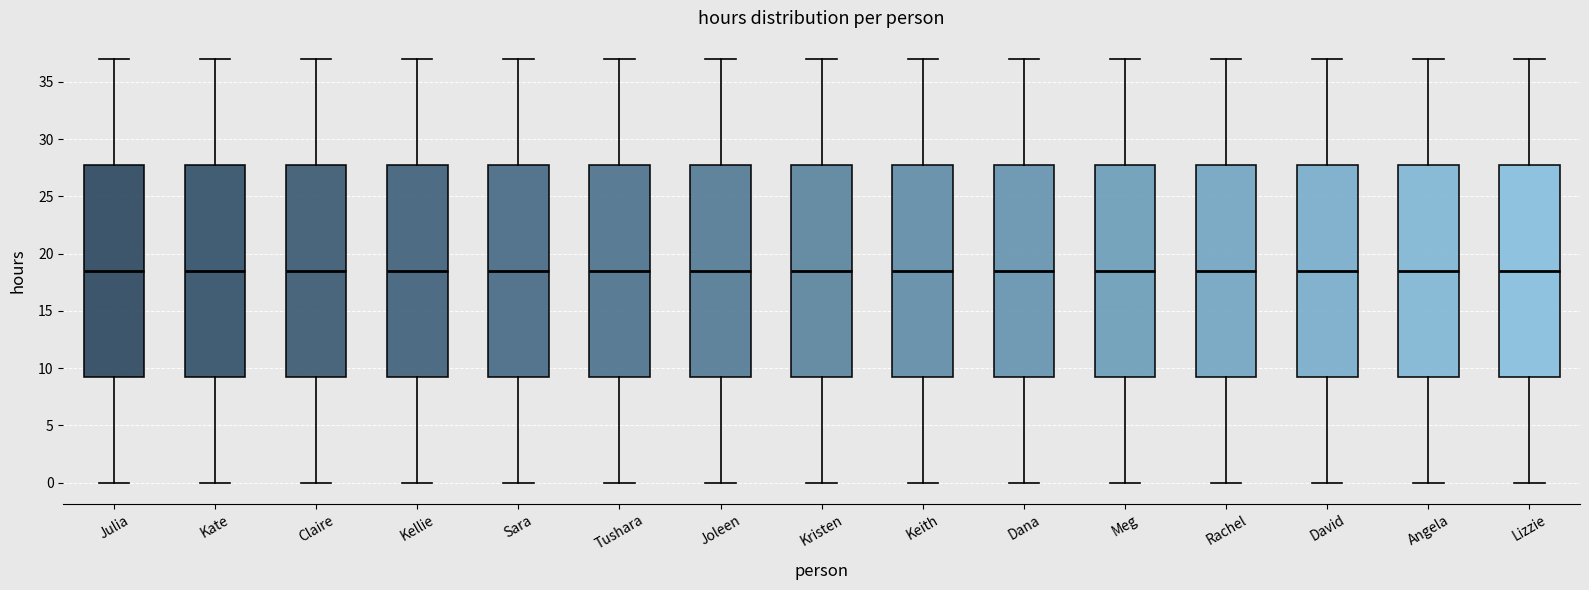

Reading left to right, read every box against the y-axis: the position of its median line, the range the box covers, and the ends of its whiskers. The values are not printed on the chart, so give them approximately, as read against the axis.

Julia: median 18.5, box 9.5 to 28.0, whiskers 0.0 to 37.0
Kate: median 18.5, box 9.5 to 28.0, whiskers 0.0 to 37.0
Claire: median 18.5, box 9.5 to 28.0, whiskers 0.0 to 37.0
Kellie: median 18.5, box 9.5 to 28.0, whiskers 0.0 to 37.0
Sara: median 18.5, box 9.5 to 28.0, whiskers 0.0 to 37.0
Tushara: median 18.5, box 9.5 to 28.0, whiskers 0.0 to 37.0
Joleen: median 18.5, box 9.5 to 28.0, whiskers 0.0 to 37.0
Kristen: median 18.5, box 9.5 to 28.0, whiskers 0.0 to 37.0
Keith: median 18.5, box 9.5 to 28.0, whiskers 0.0 to 37.0
Dana: median 18.5, box 9.5 to 28.0, whiskers 0.0 to 37.0
Meg: median 18.5, box 9.5 to 28.0, whiskers 0.0 to 37.0
Rachel: median 18.5, box 9.5 to 28.0, whiskers 0.0 to 37.0
David: median 18.5, box 9.5 to 28.0, whiskers 0.0 to 37.0
Angela: median 18.5, box 9.5 to 28.0, whiskers 0.0 to 37.0
Lizzie: median 18.5, box 9.5 to 28.0, whiskers 0.0 to 37.0